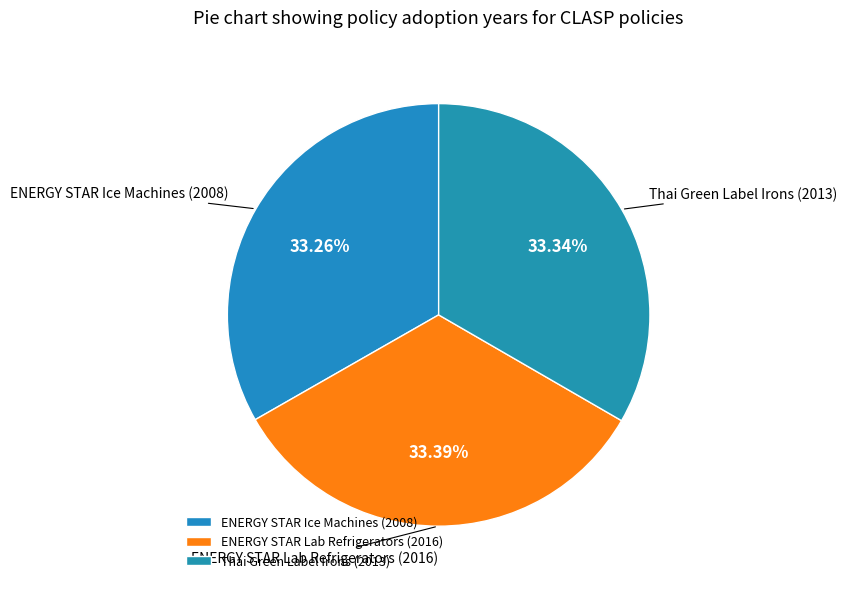

Combined, what portion of the pie is ENERGY STAR Lab Refrigerators and Thai Green Label Irons?

66.7%